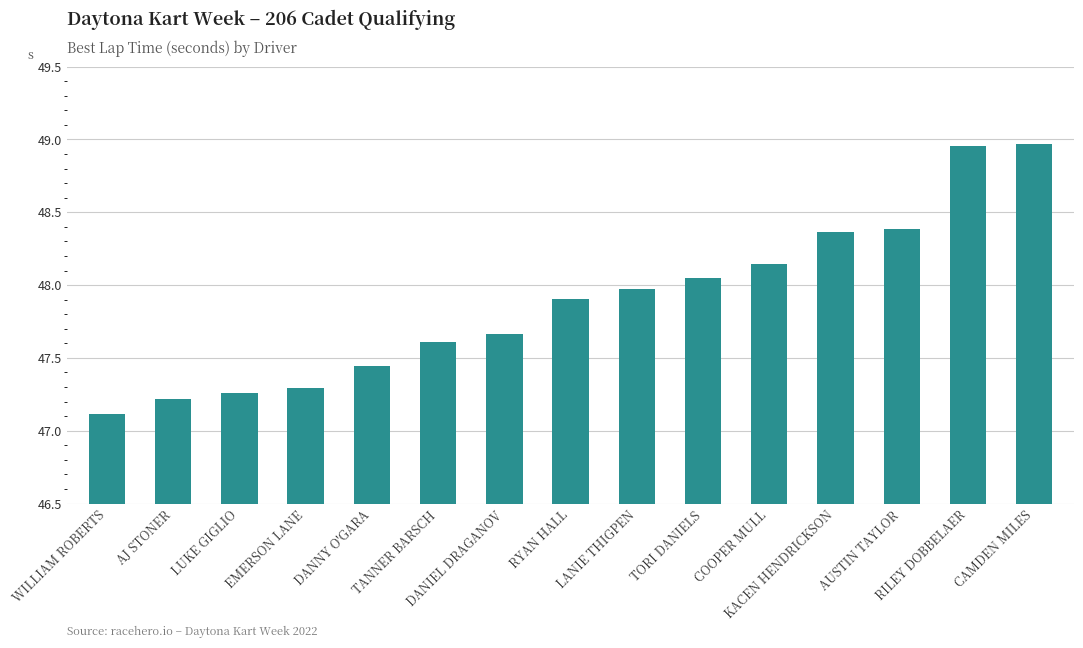

What is the difference between the second highest and second lowest values?

1.7